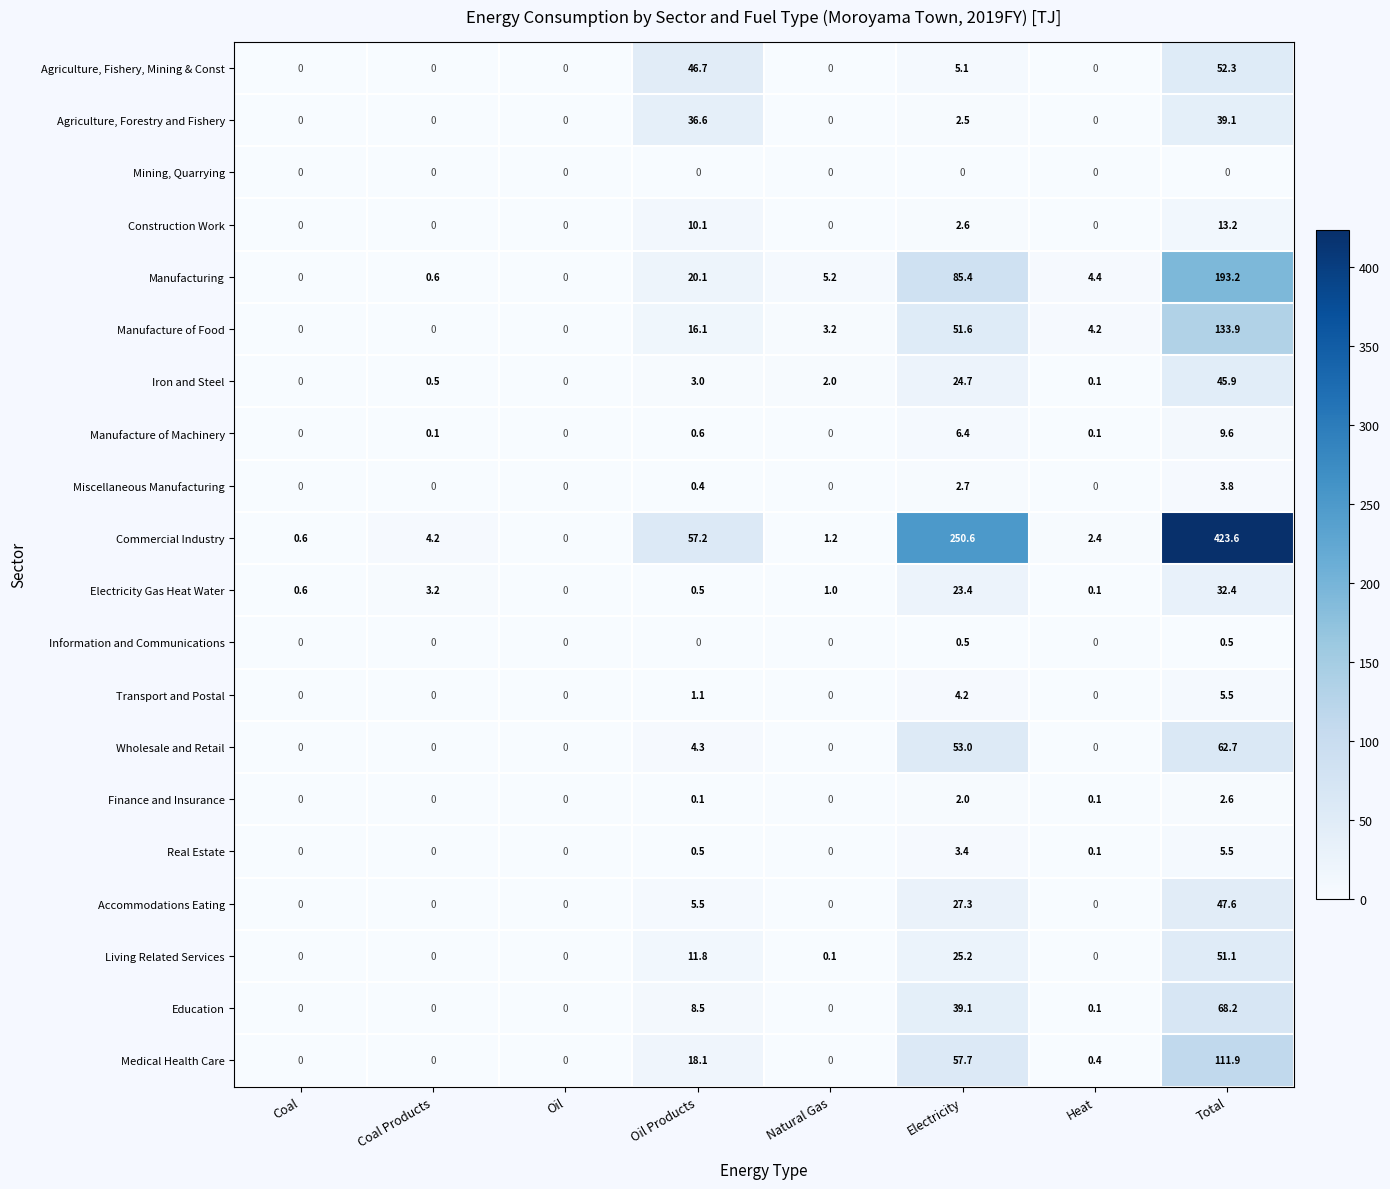

The Medical Health Care series shows 80.4 at Electricity. True or false?

False